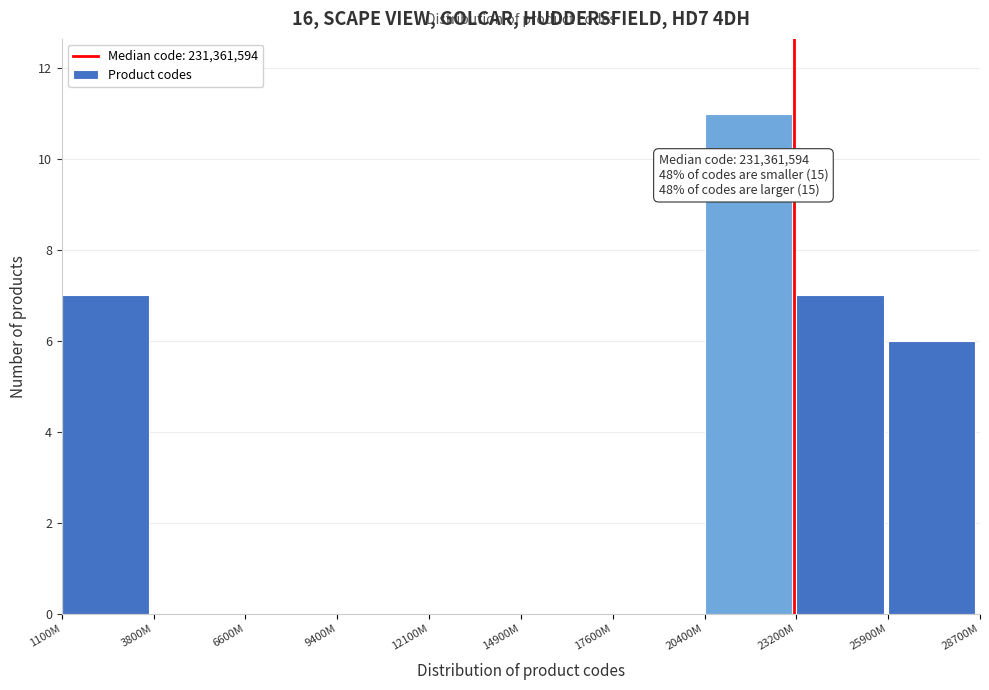

Reading left to right, extract all data points from this chart.

1100M=7	3800M=0	6600M=0	9400M=0	12100M=0	14900M=0	17600M=0	20400M=11	23200M=7	25900M=6